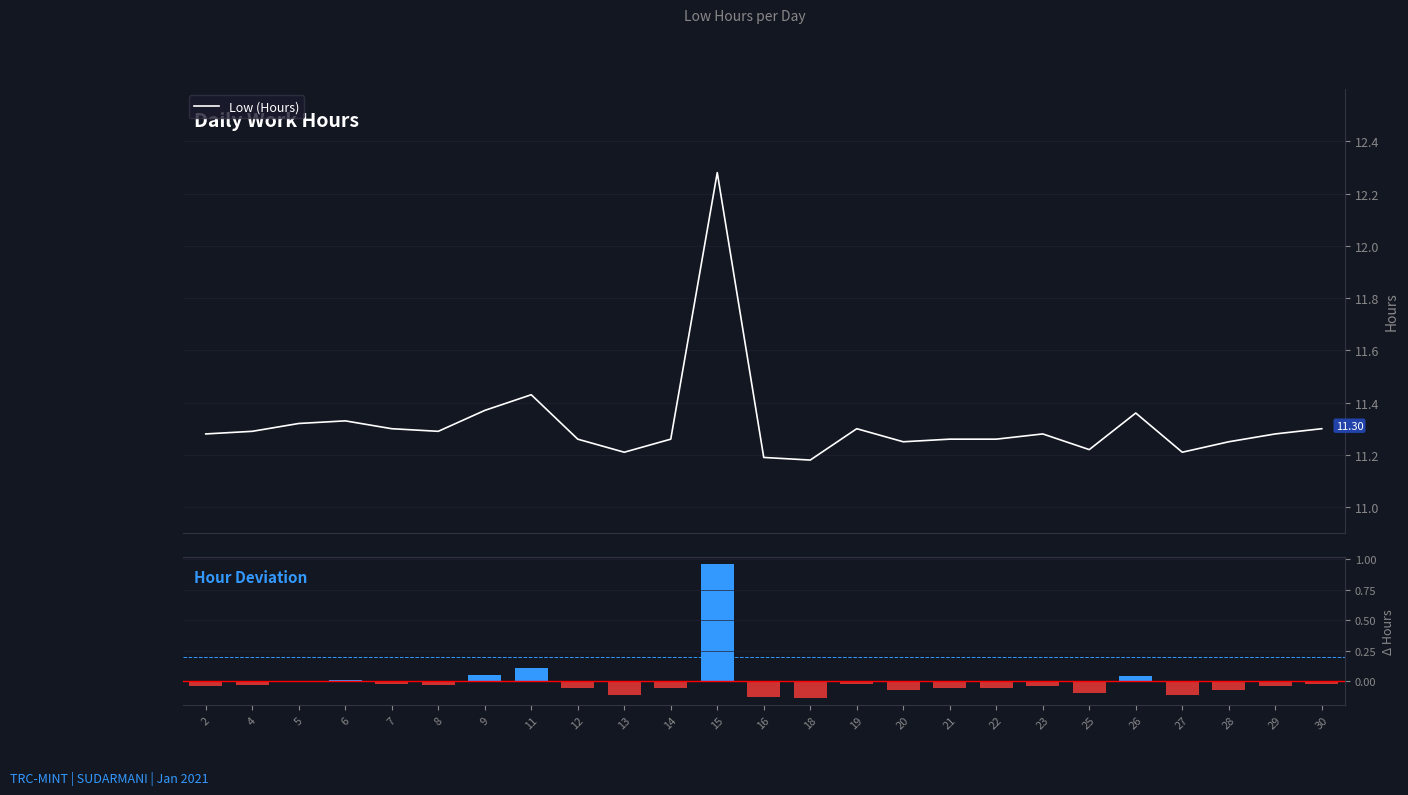

What is the total value across all series at 7?

11.3